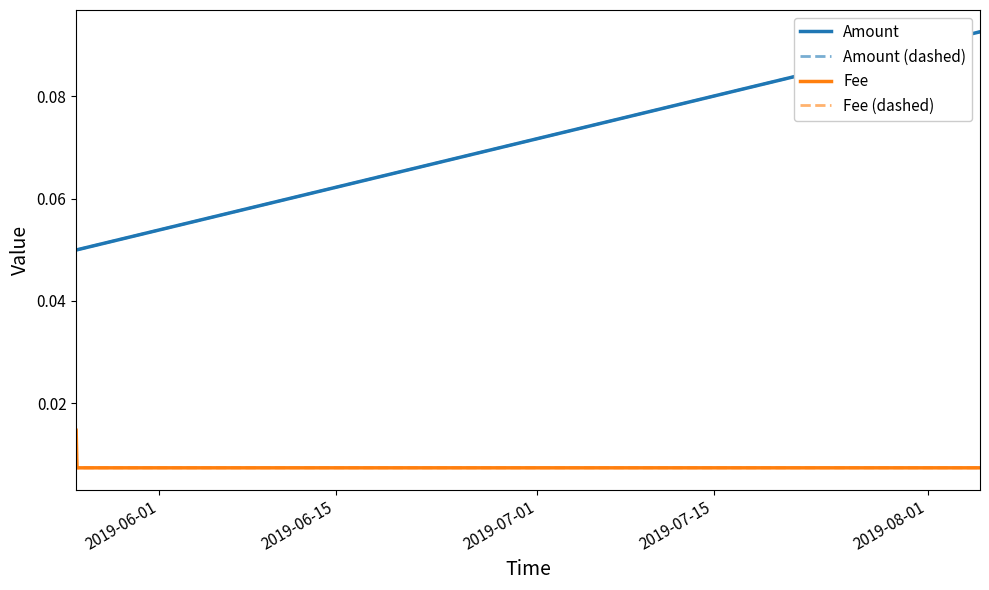

Does the chart display data point markers on the line(s)?

No